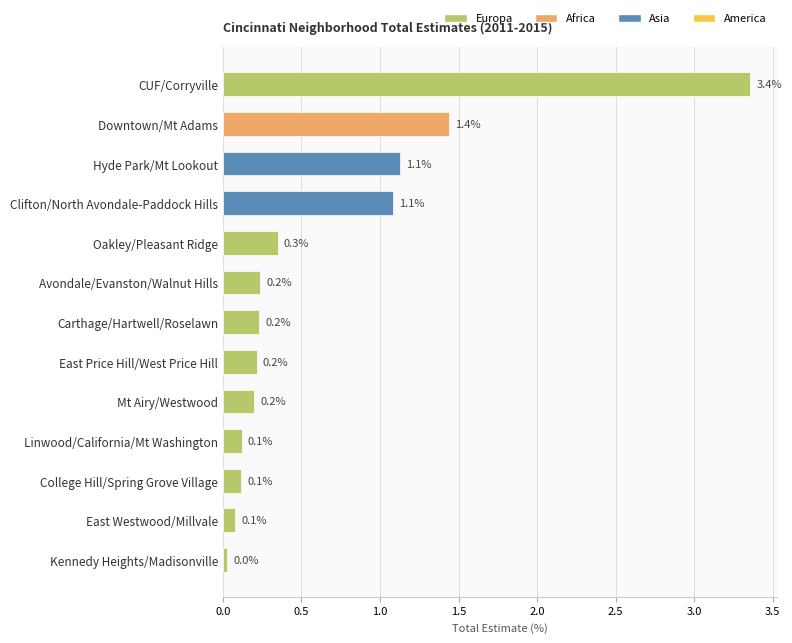

What is the sum of the values at Clifton/North Avondale-Paddock Hills and CUF/Corryville?

4.4